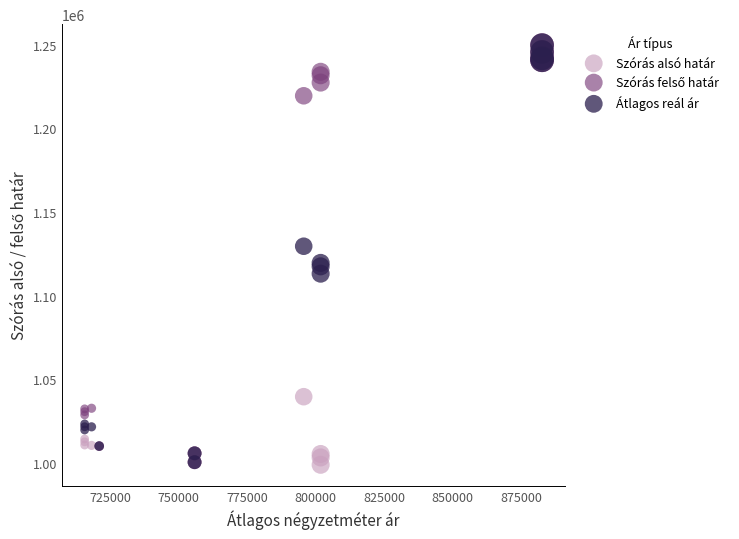

Which series has the largest Y range (max minus min)?

Szórás alsó határ